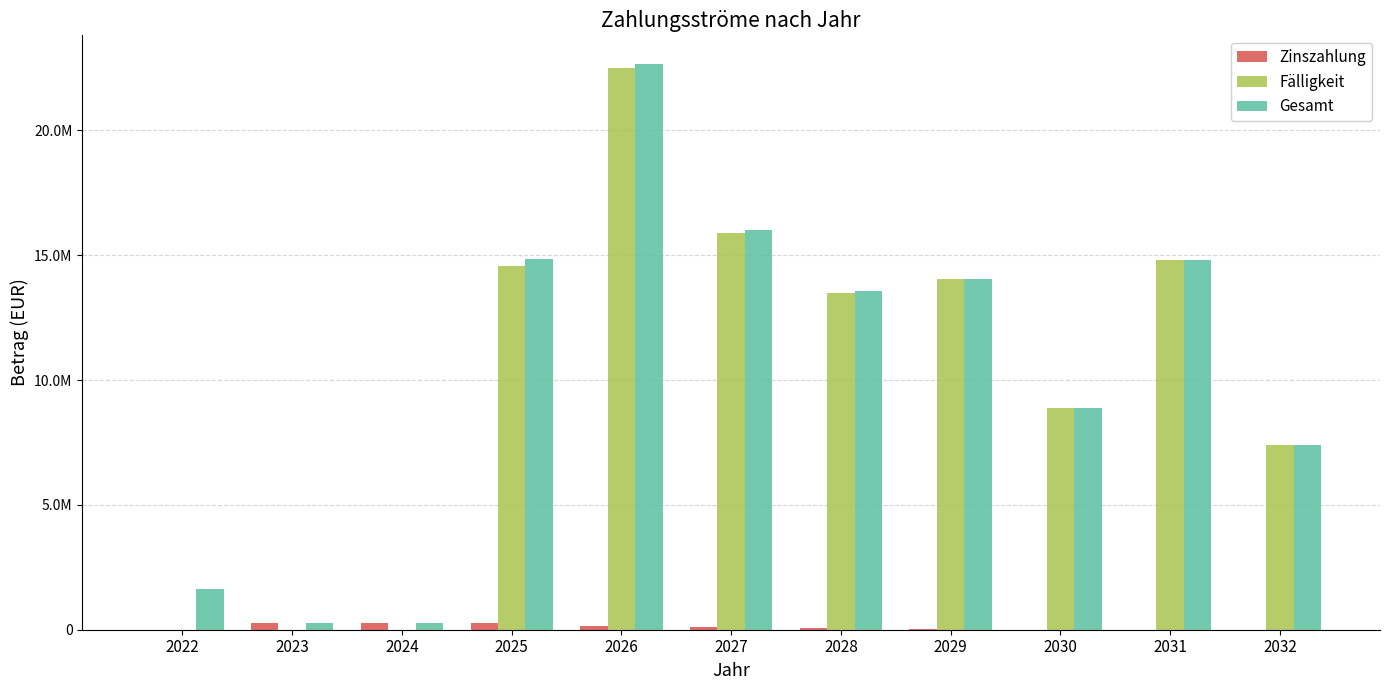

What is the highest value of the Zinszahlung series?

276962.5